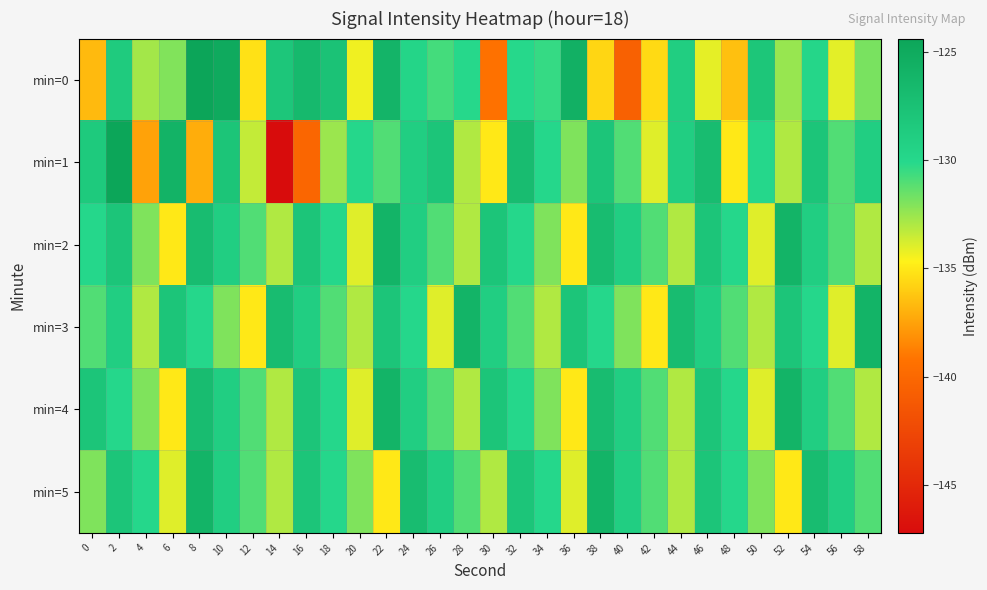

At 26, list the series in order from smallest to largest.

min=3, min=2, min=4, min=0, min=5, min=1